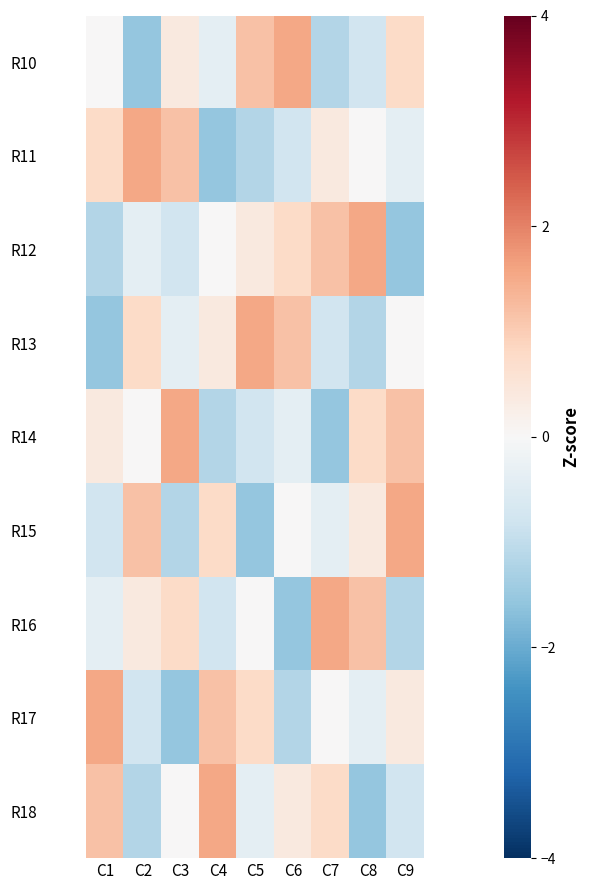

List the series in order of their peak value, lowest first.

R10, R11, R12, R13, R14, R15, R16, R17, R18